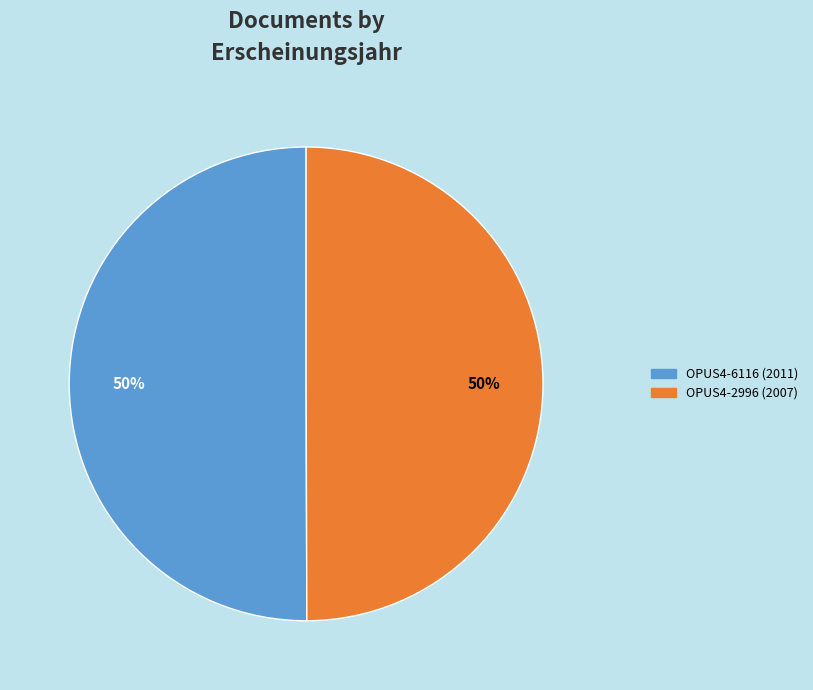

To the nearest percent, what is the average slice percentage?

50%